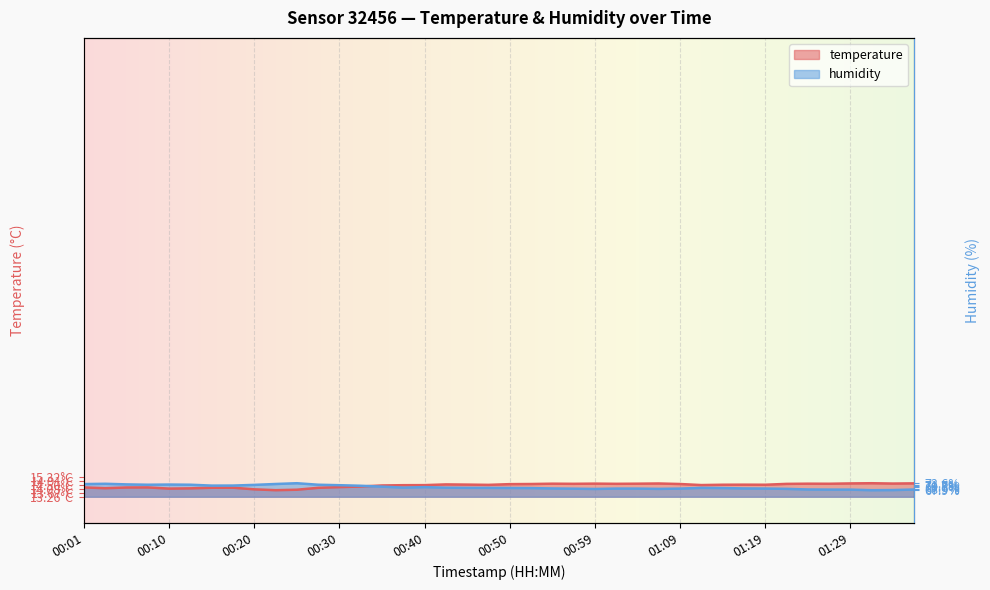

Where does the temperature series first go above 14?

00:01